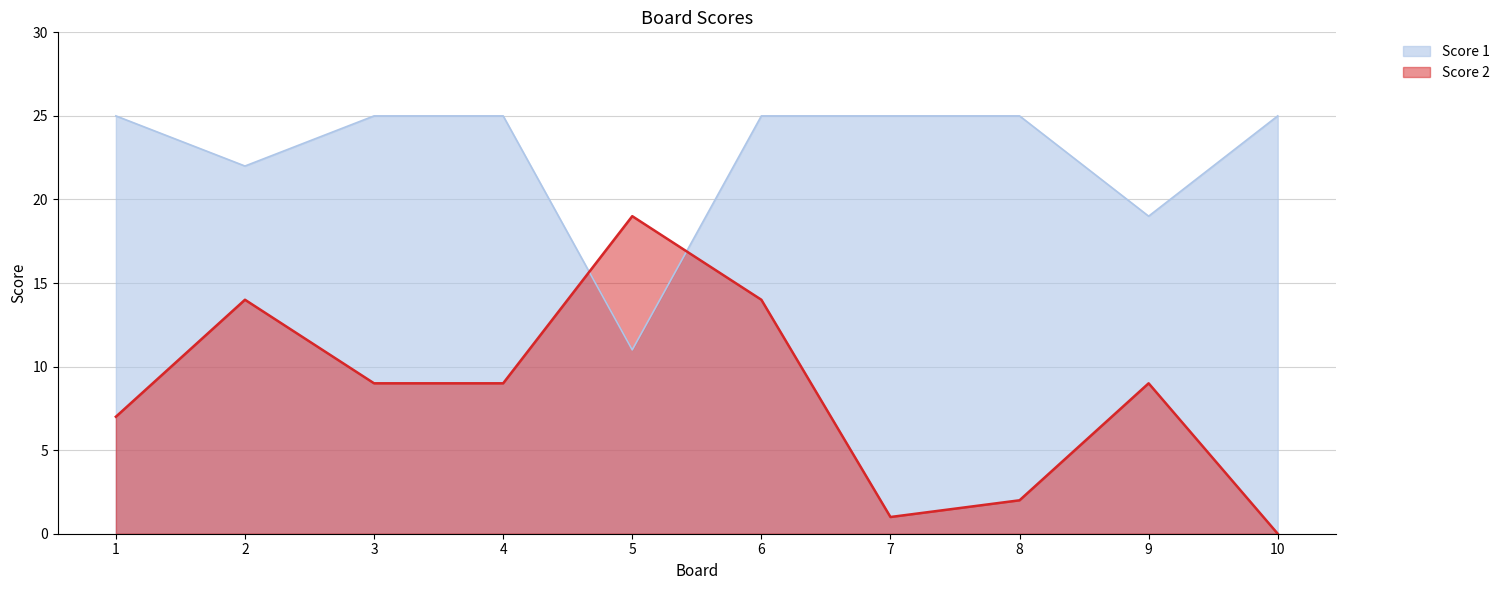

At which category does the chart reach its minimum across all series?

10